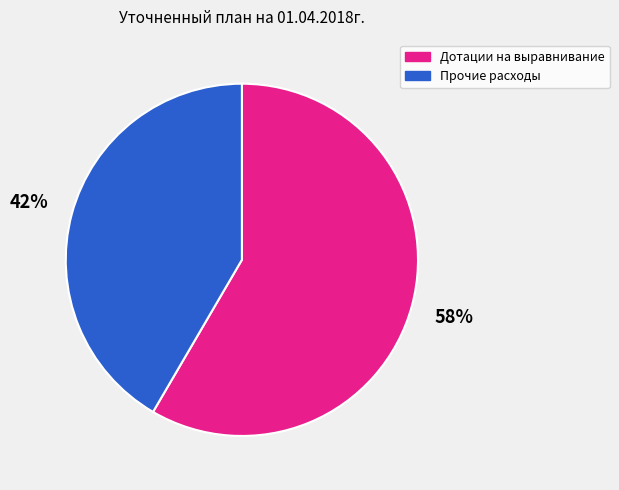

How many slices are in this pie chart?

2